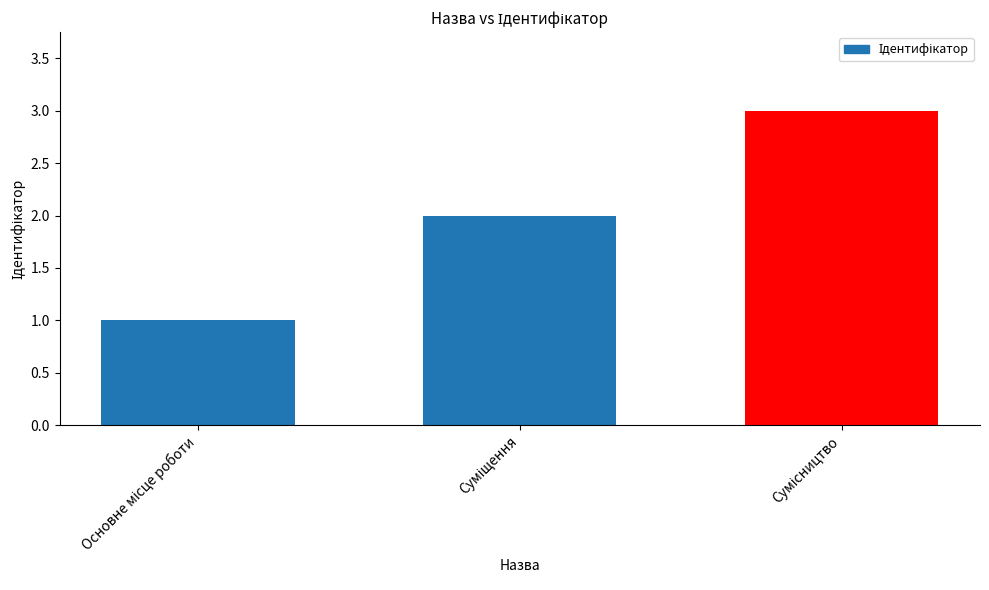

What is the difference between the maximum and minimum values?

2